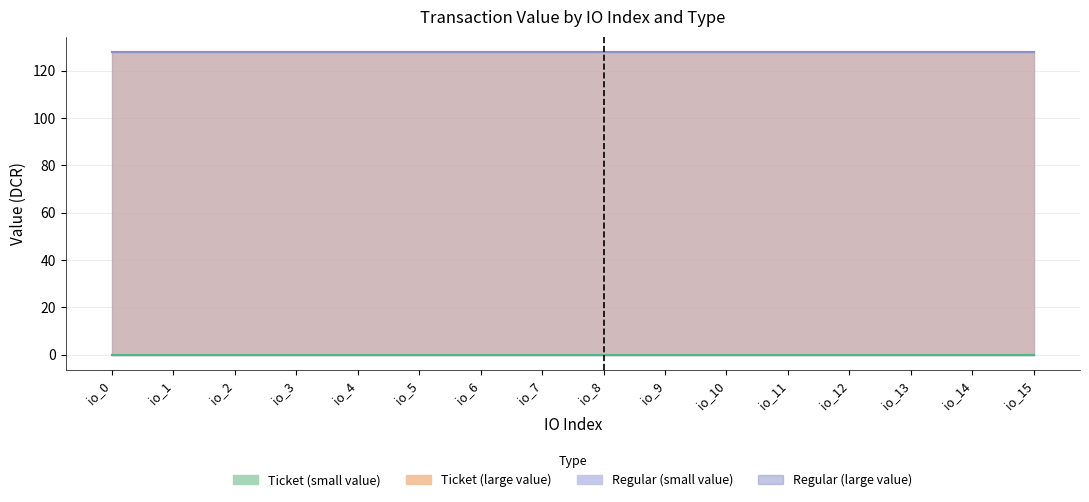

The Ticket_large series shows 82.7 at io_0. True or false?

False